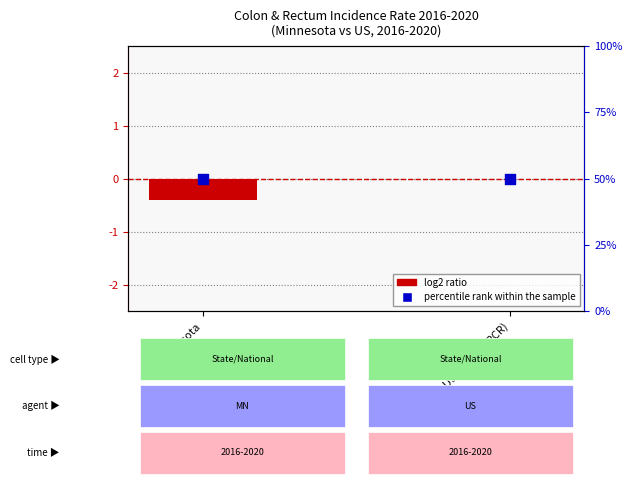

At how many categories does at least one series exceed 23?

2